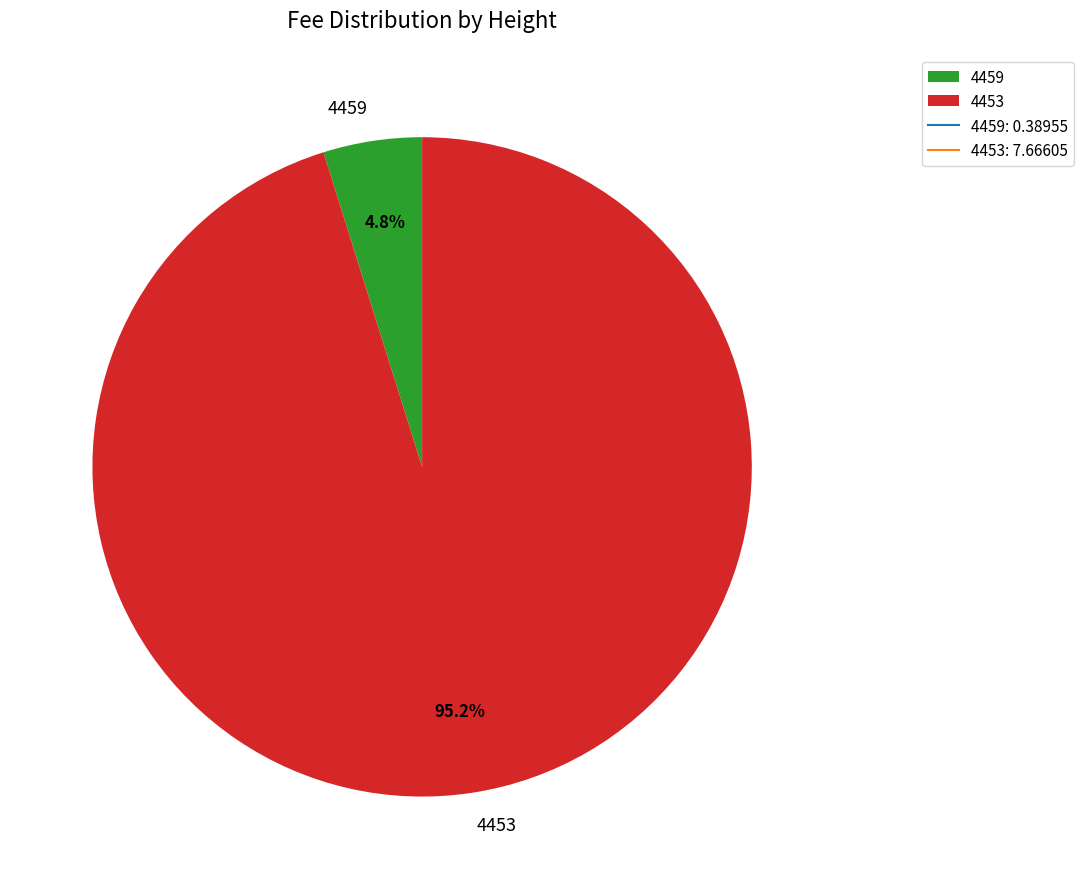

How many slices are in this pie chart?

2